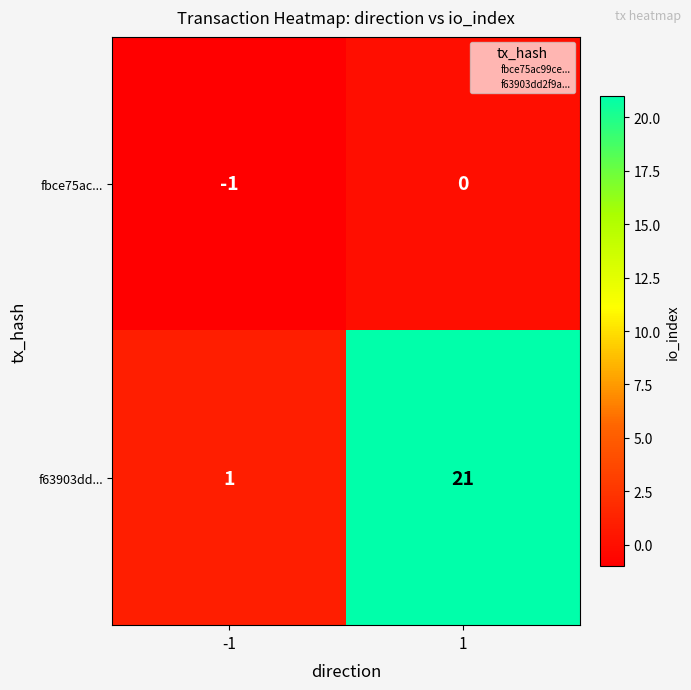

What is the sum of the f63903dd... values at -1 and 1?

22